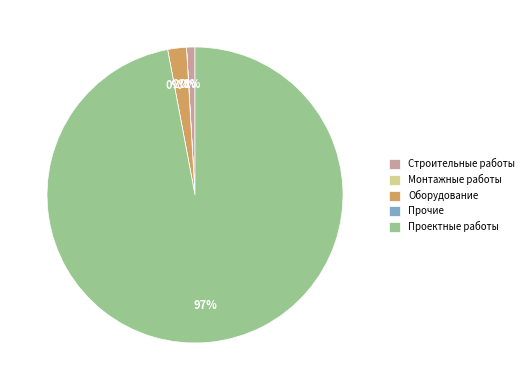

Is there a majority slice in this chart?

Yes